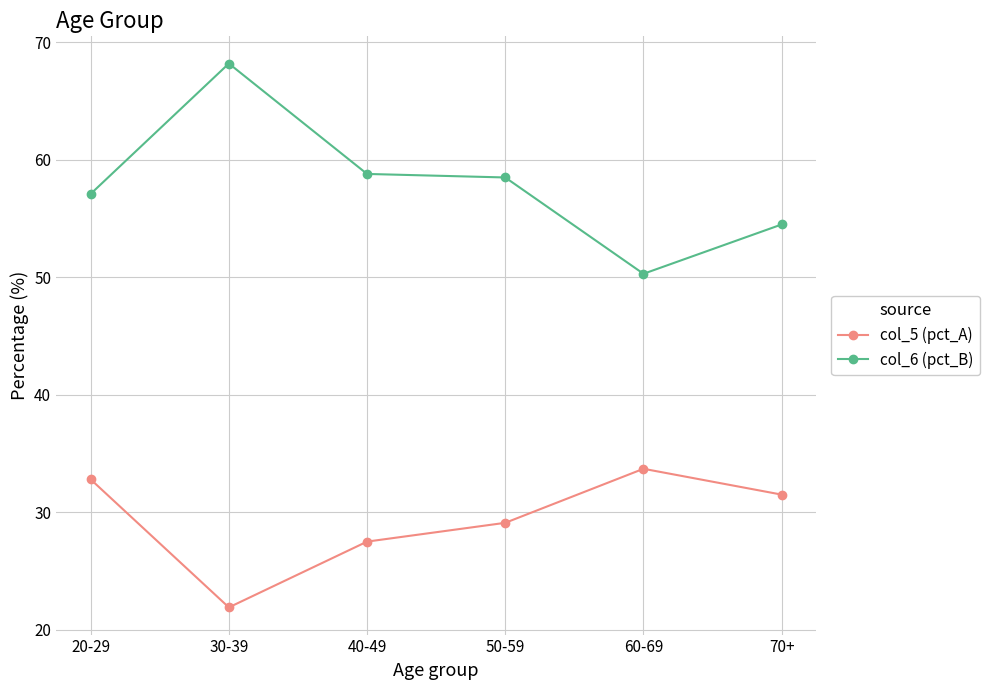

In col_6 (pct_B), how many points are lower than both neighbors (excluding endpoints)?

1